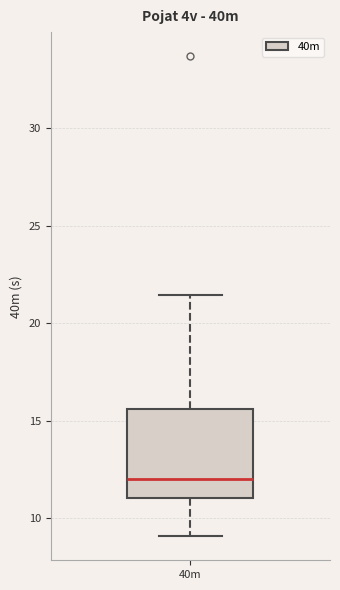

Transcribe this box plot: give where the median line is, the range the box spans, and where the two whiskers end, as read against the y-axis. The values are not printed on the chart, so give them approximately, as read against the axis.

median 12.0, box 11.0 to 15.5, whiskers 9.0 to 21.5